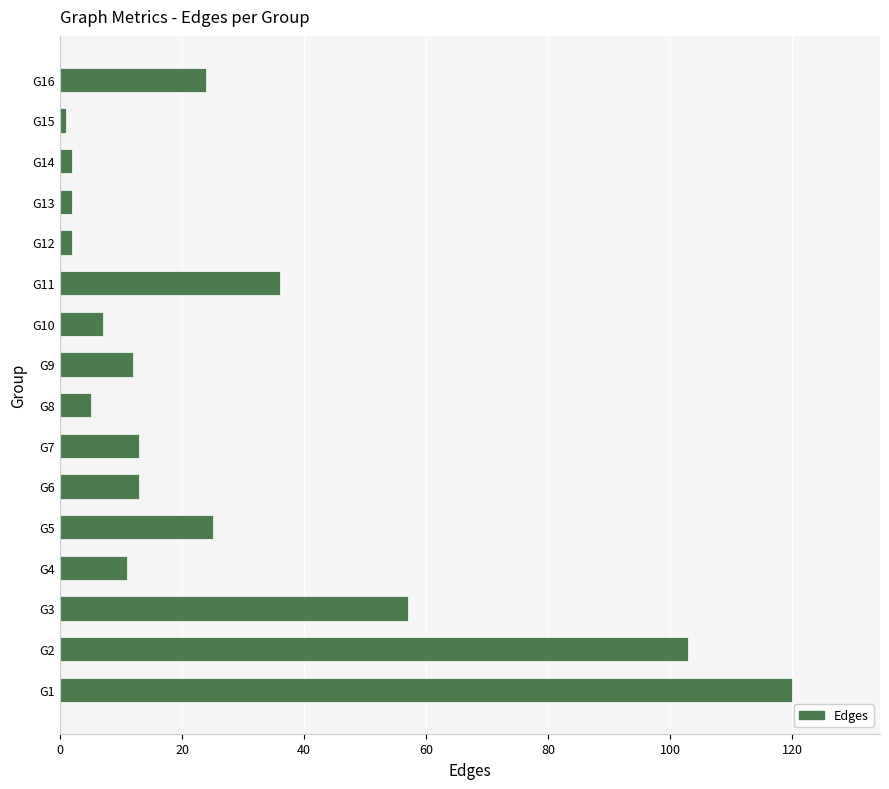

True or false: the data shows 57 at G3.

True